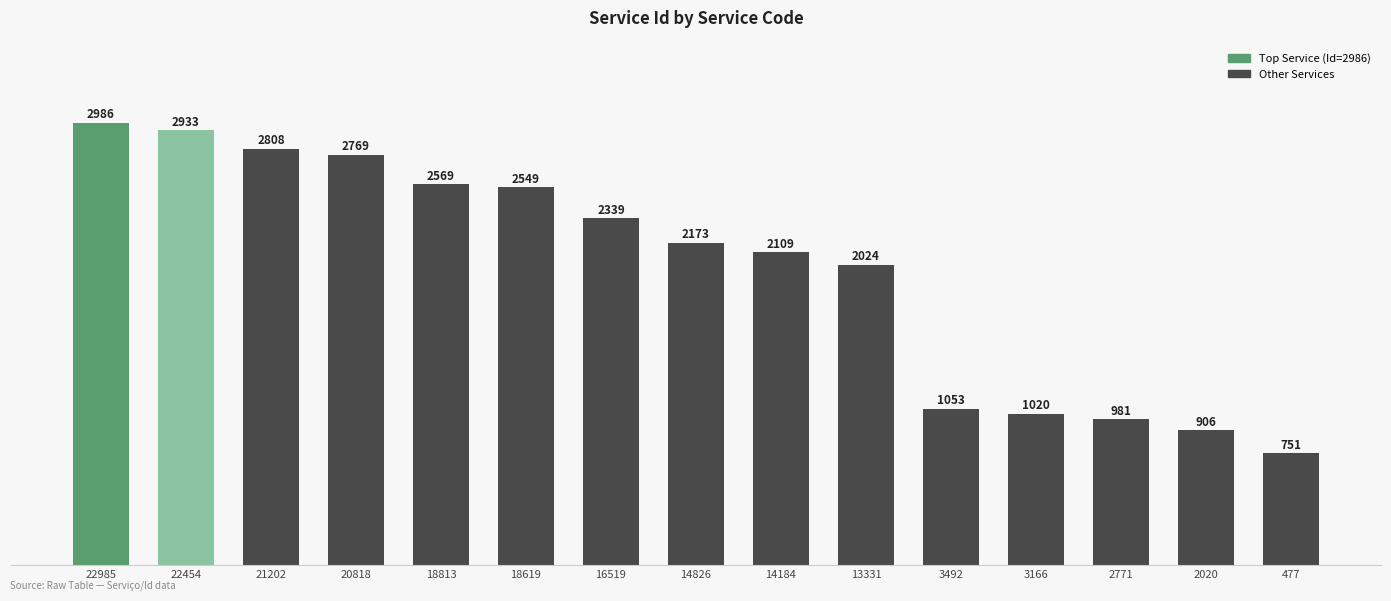

Is it true that the value at 18619 is 564?

False